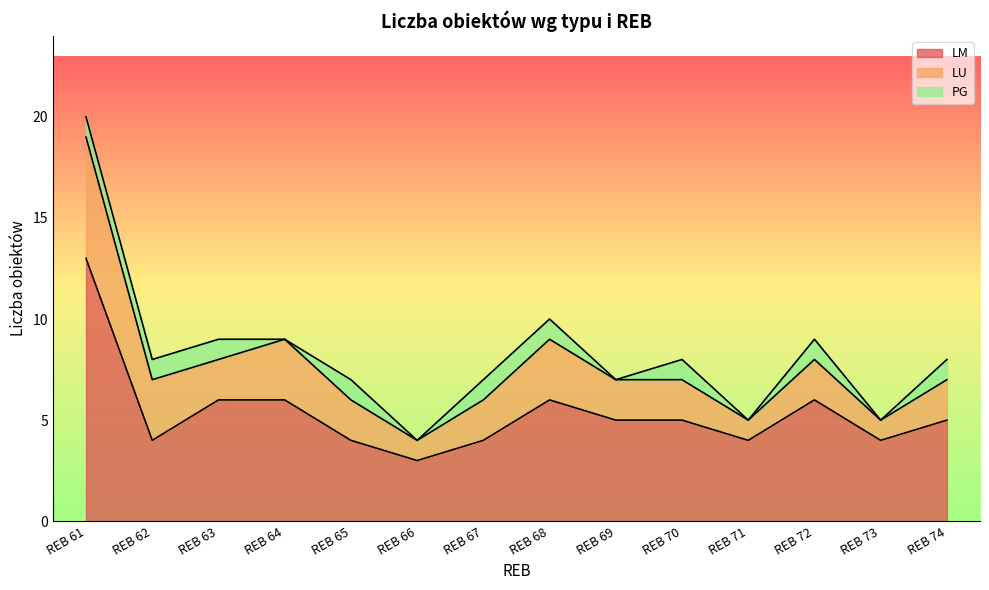

List the series in order of their overall mean, highest first.

LM, LU, PG